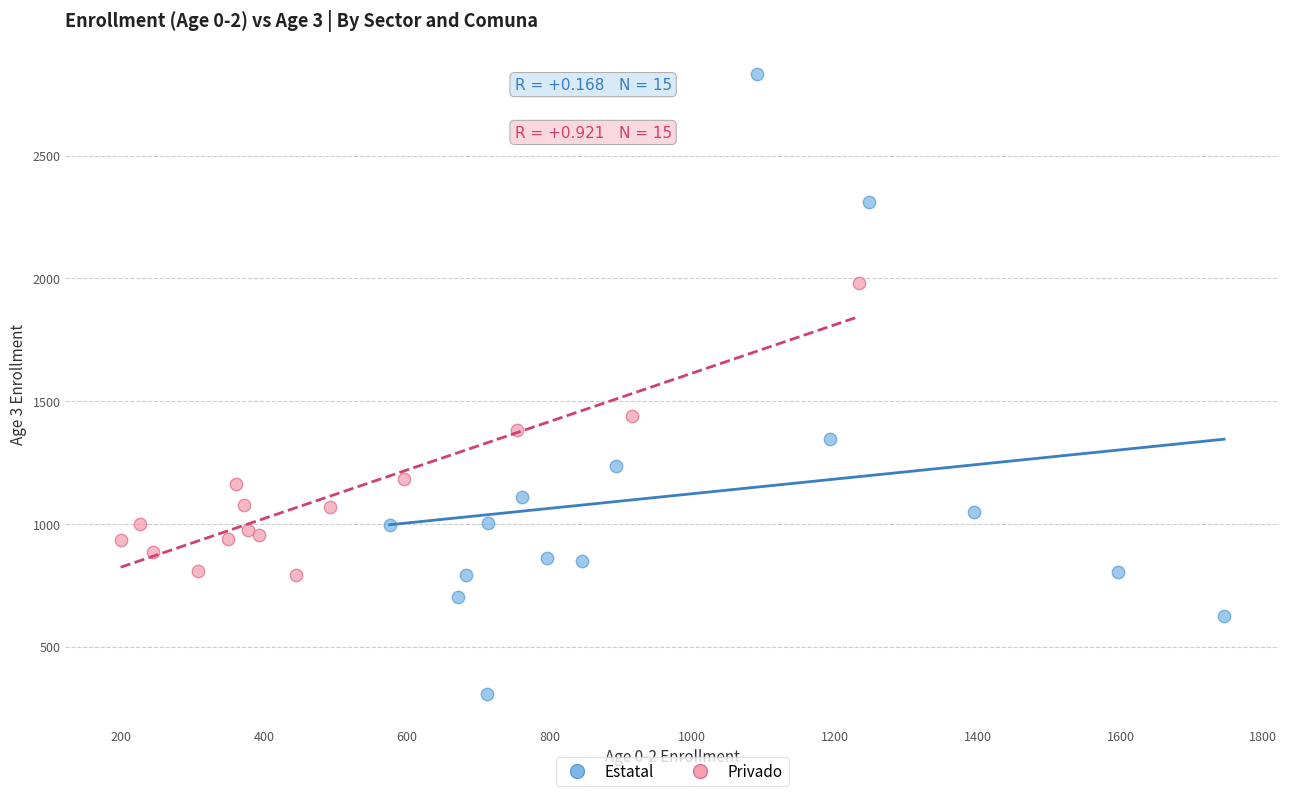

Which series has the widest spread of Y values?

Estatal